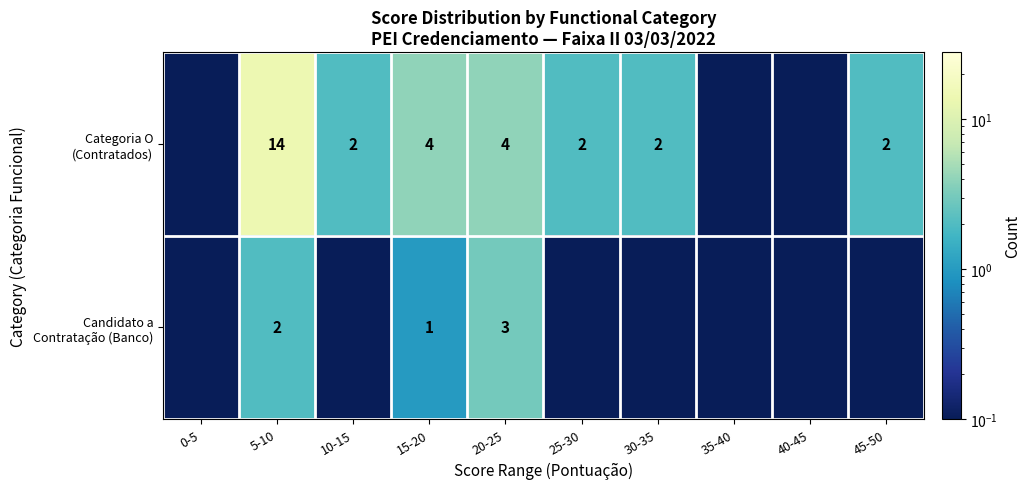

What is the sum of the Categoria O (Contratados) values at 20-25 and 30-35?

6.0